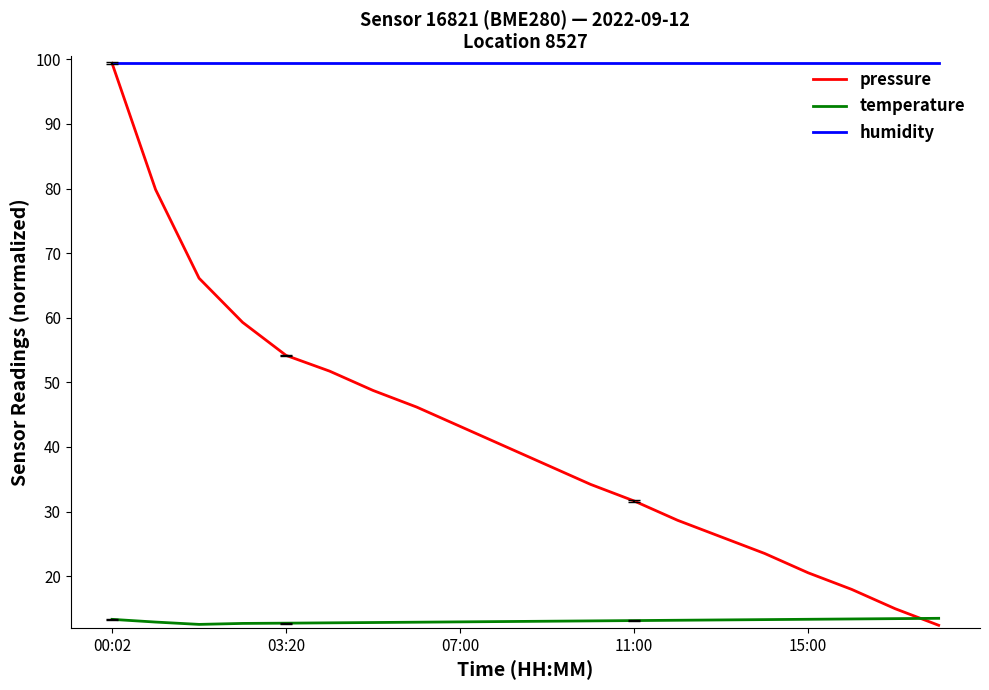

What is the lowest value of the temperature series?

12.5